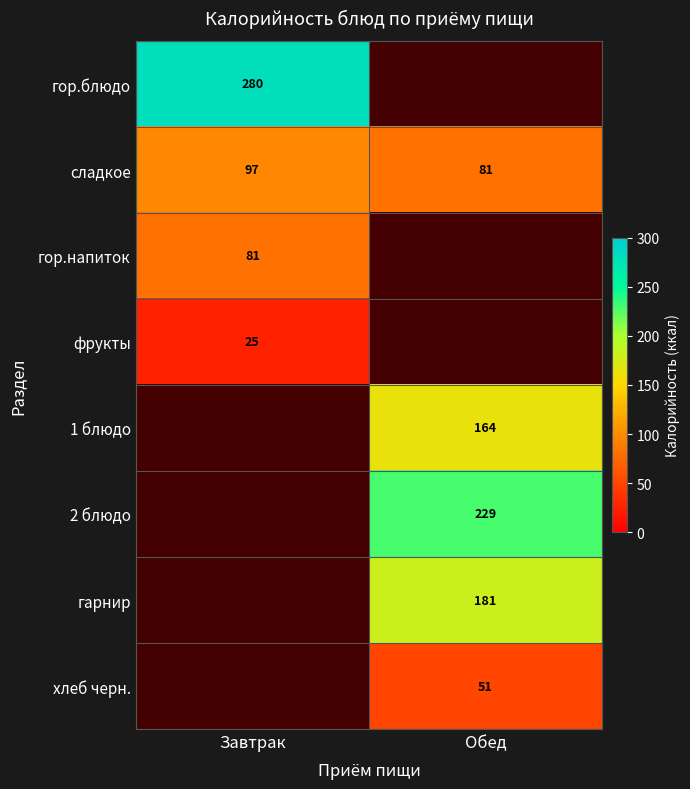

What is the minimum value shown in the chart?

25.0